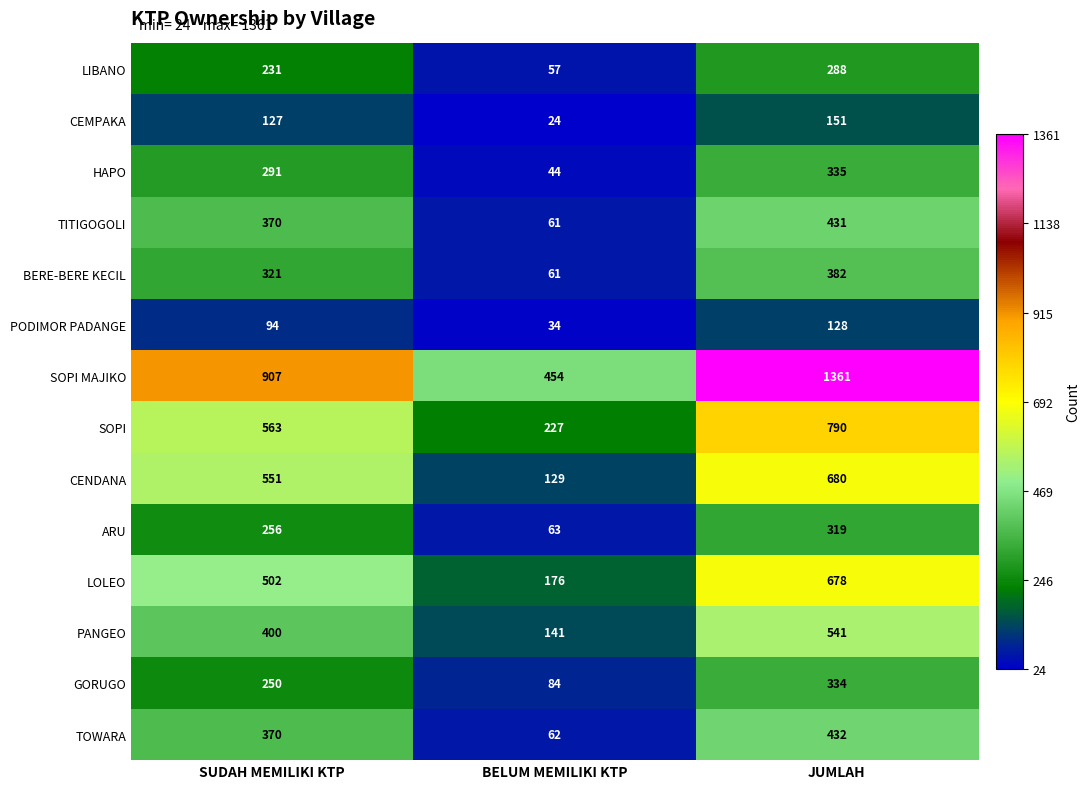

What is the difference between the maximum and minimum values in the GORUGO series?

250